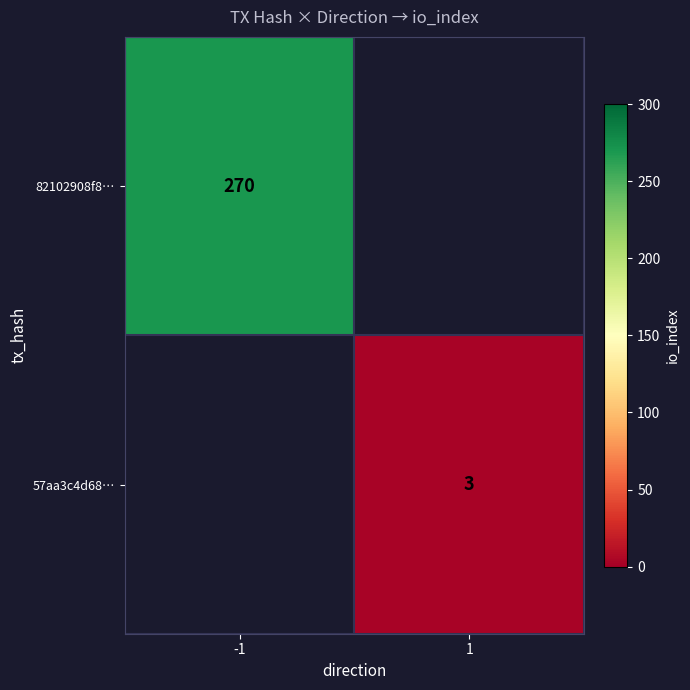

True or false: 57aa3c4d68… has a value of 4 at 1.

False